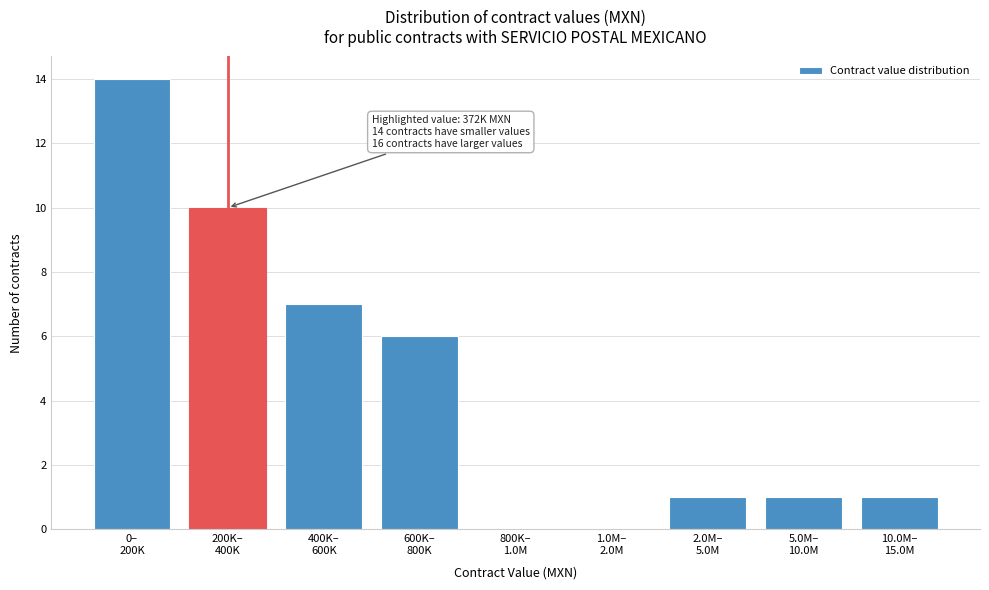

What is the sum of all values?

40